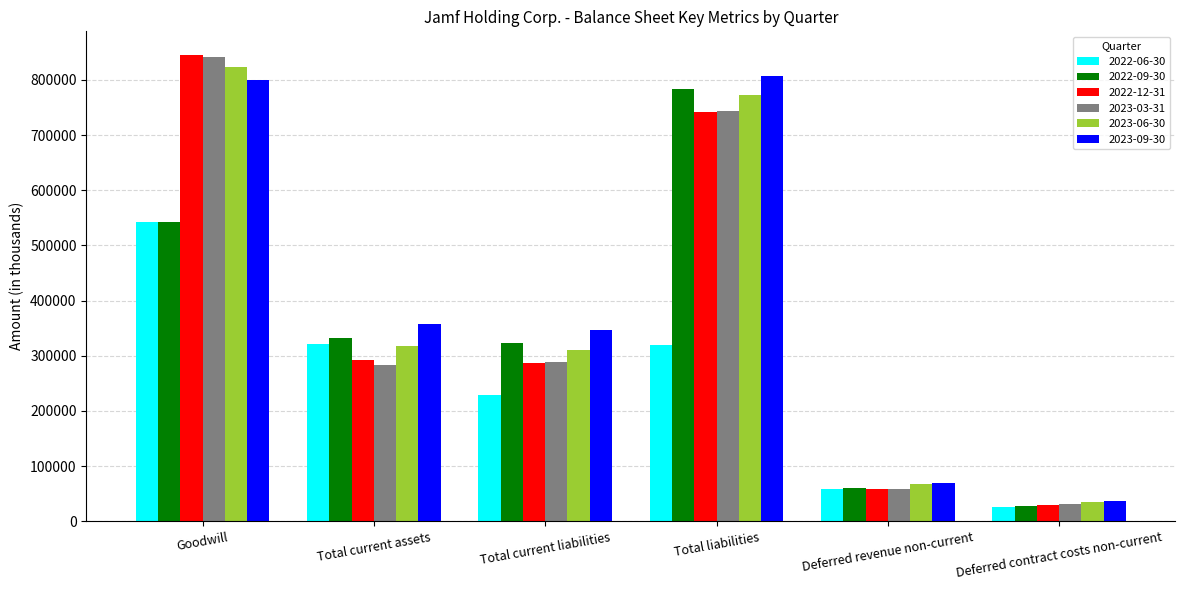

What is the difference between the maximum and second lowest values in the 2023-03-31 series?

783874